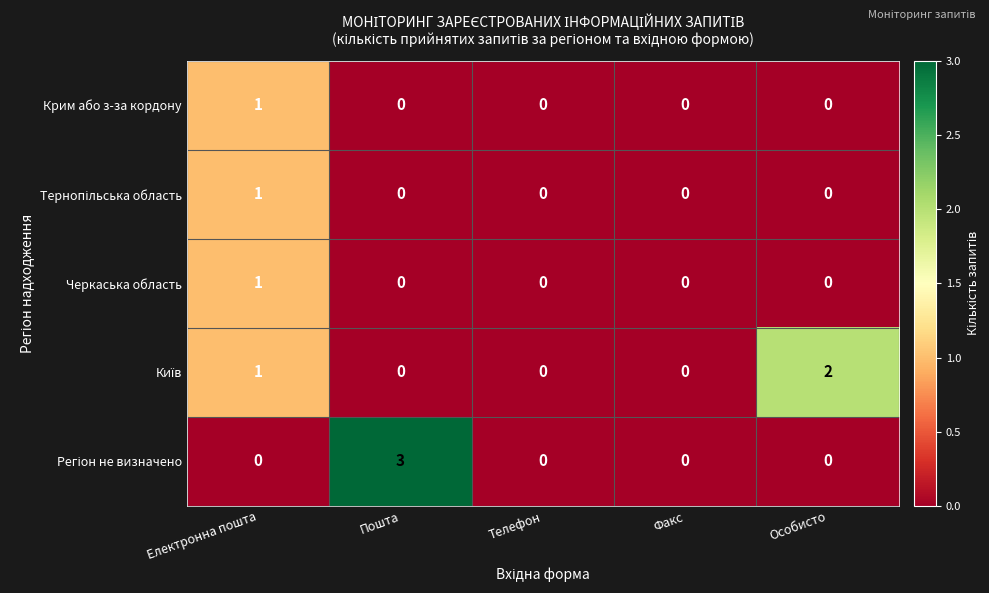

What is the greatest value displayed?

3